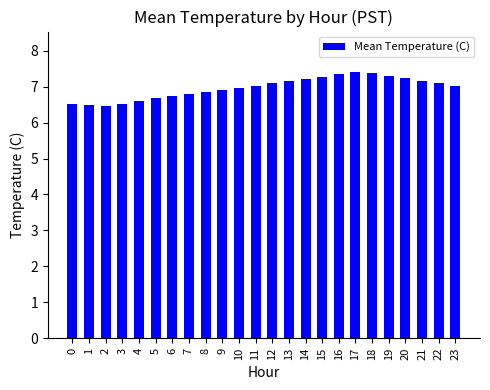

True or false: the data shows 4.2 at 21.

False